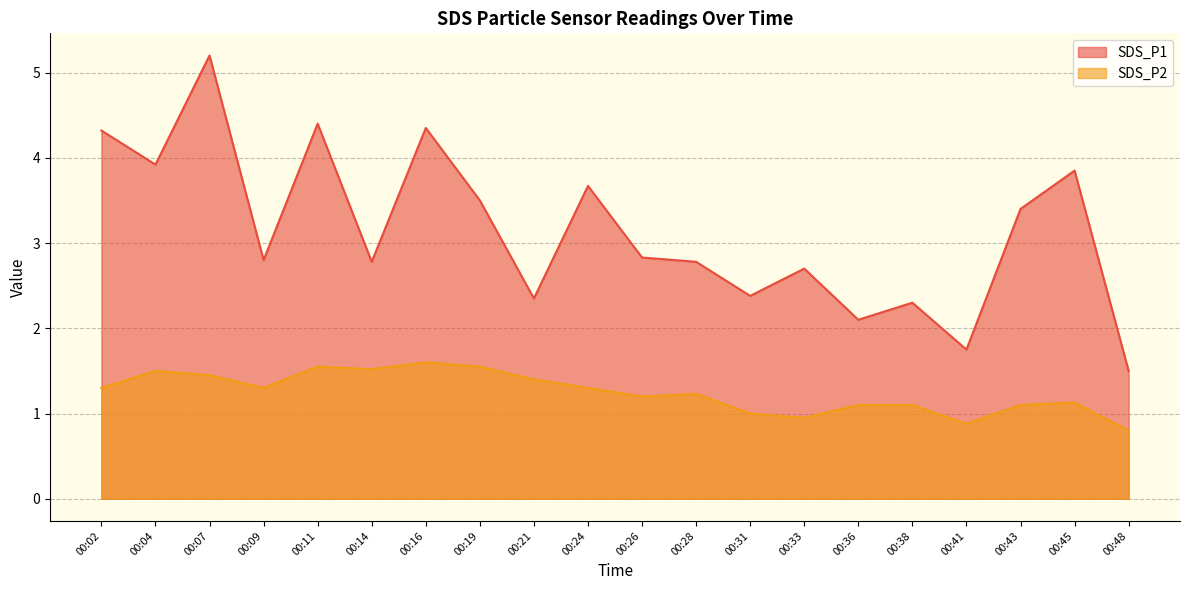

The SDS_P2 series shows 1.3 at 00:02. True or false?

True